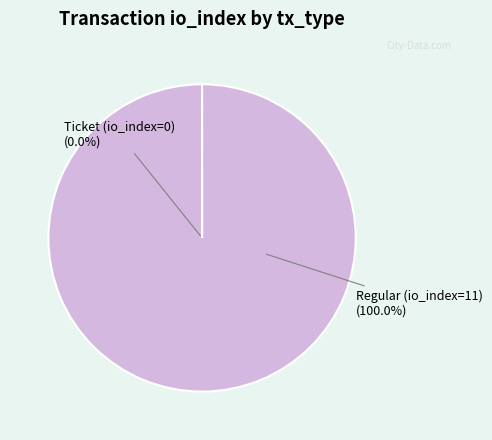

To the nearest percent, what is the difference between the Regular (index 11) and Ticket (index 0) slice percentages?

100%